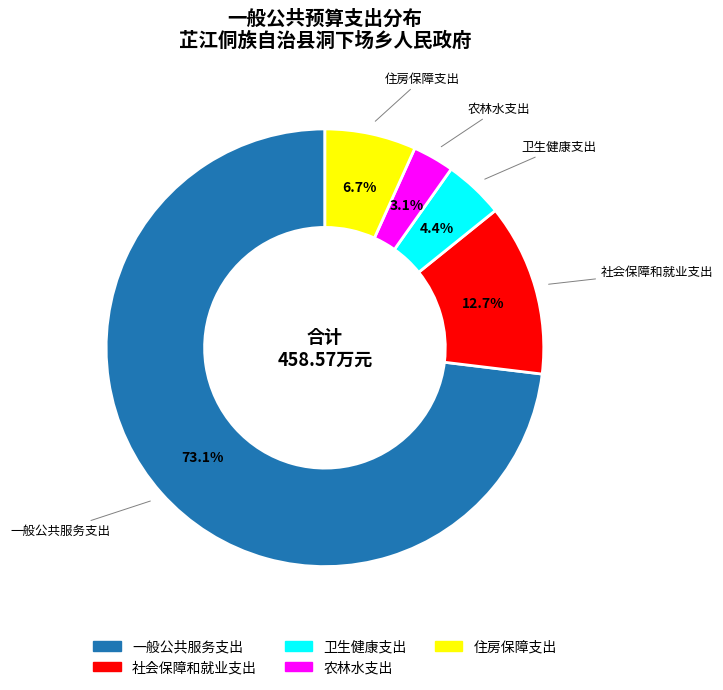

Which has a higher value, 一般公共服务支出 or 住房保障支出?

一般公共服务支出